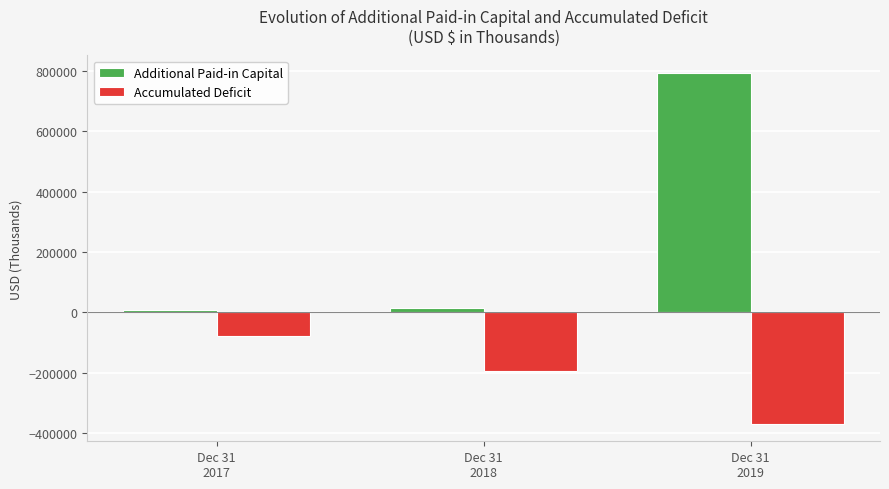

How many bars are there in each group?

2